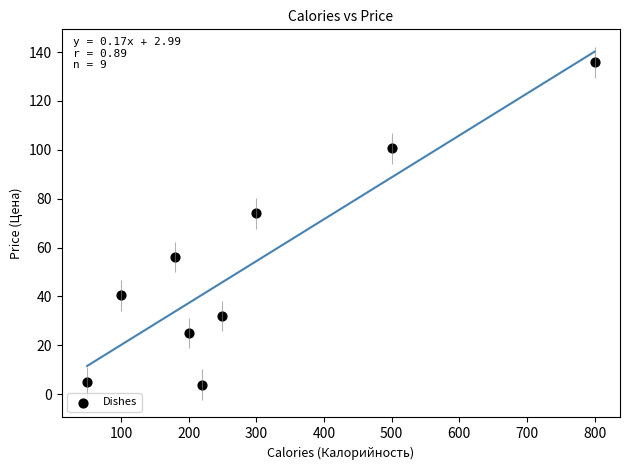

What Y value in the scatter plot is closest to 69?

74.0